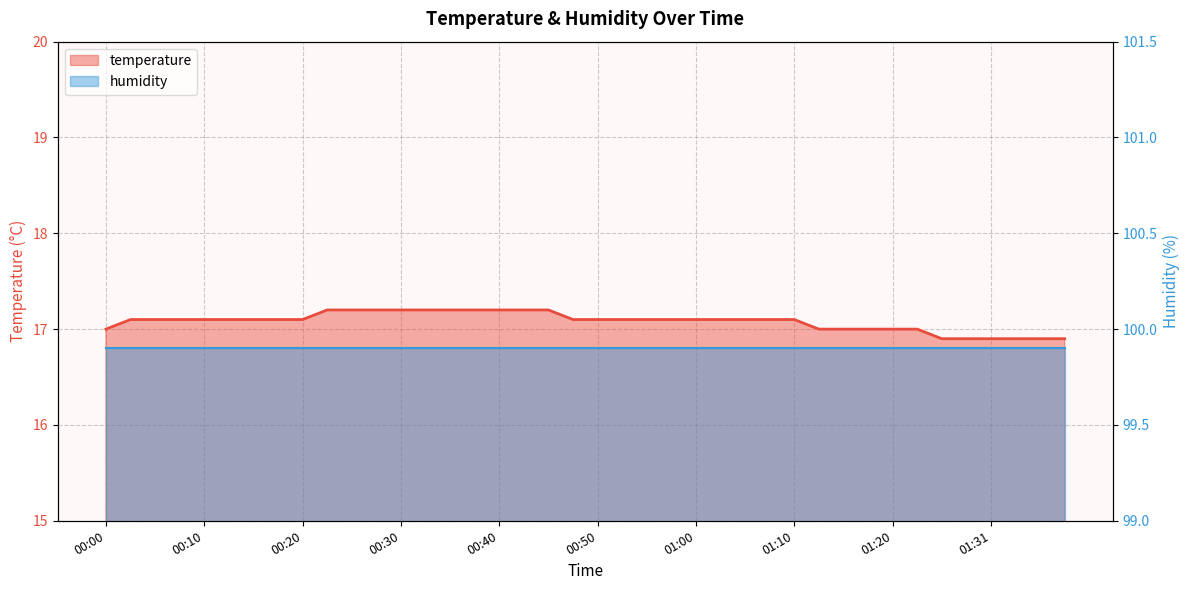

Which category has the lowest value across all series?

01:25